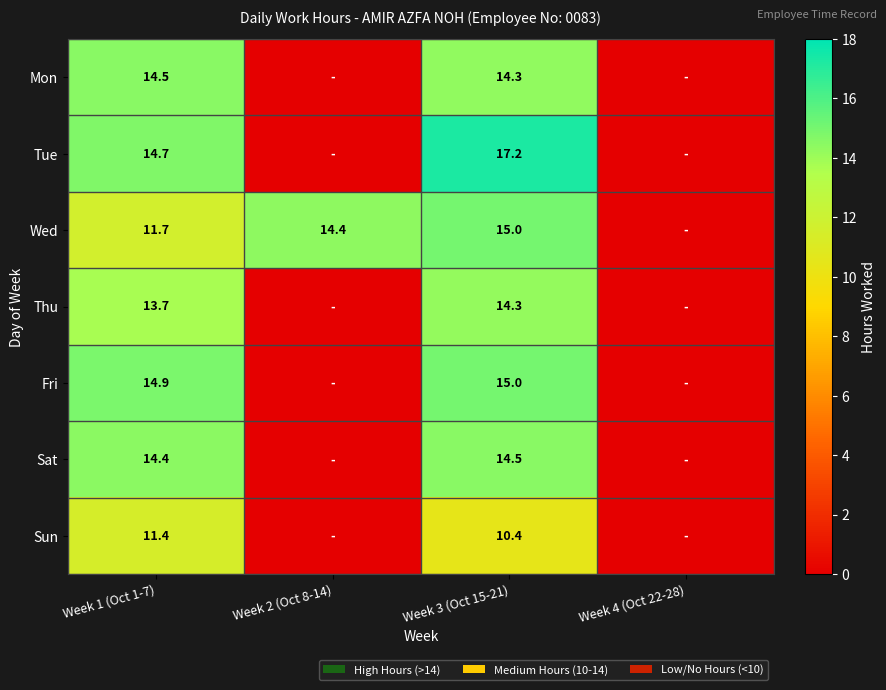

Is it true that Sun equals 15.8 at Week 1 (Oct 1-7)?

False